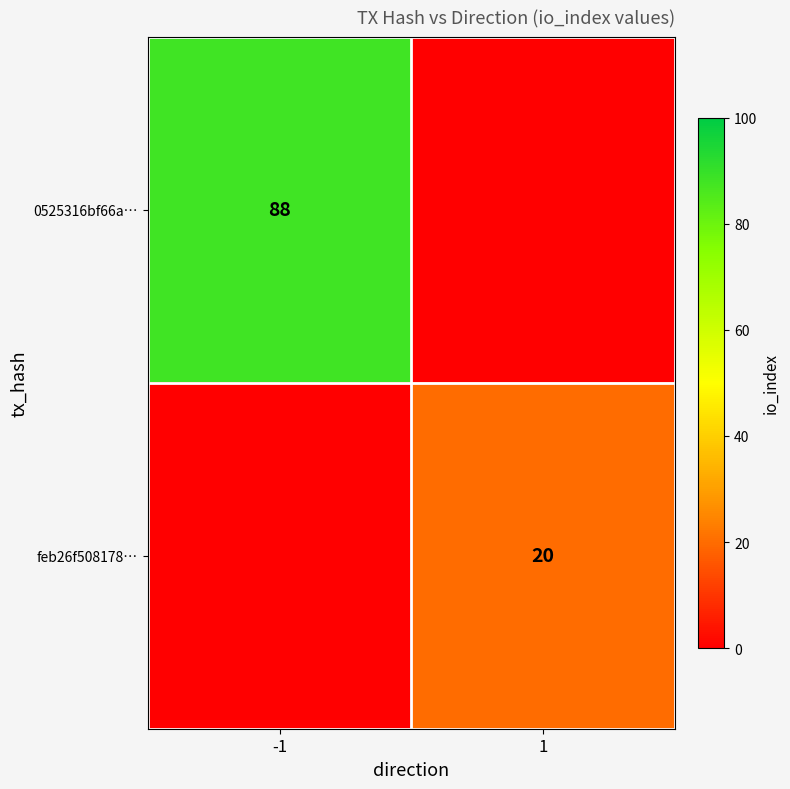

The value of feb26f508178… at 1 is 5. True or false?

False